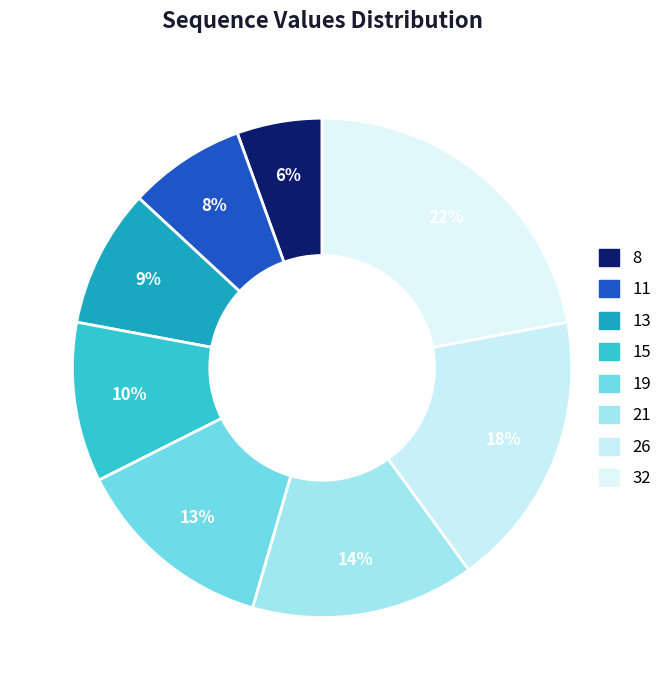

What is the largest slice in the pie chart?

32